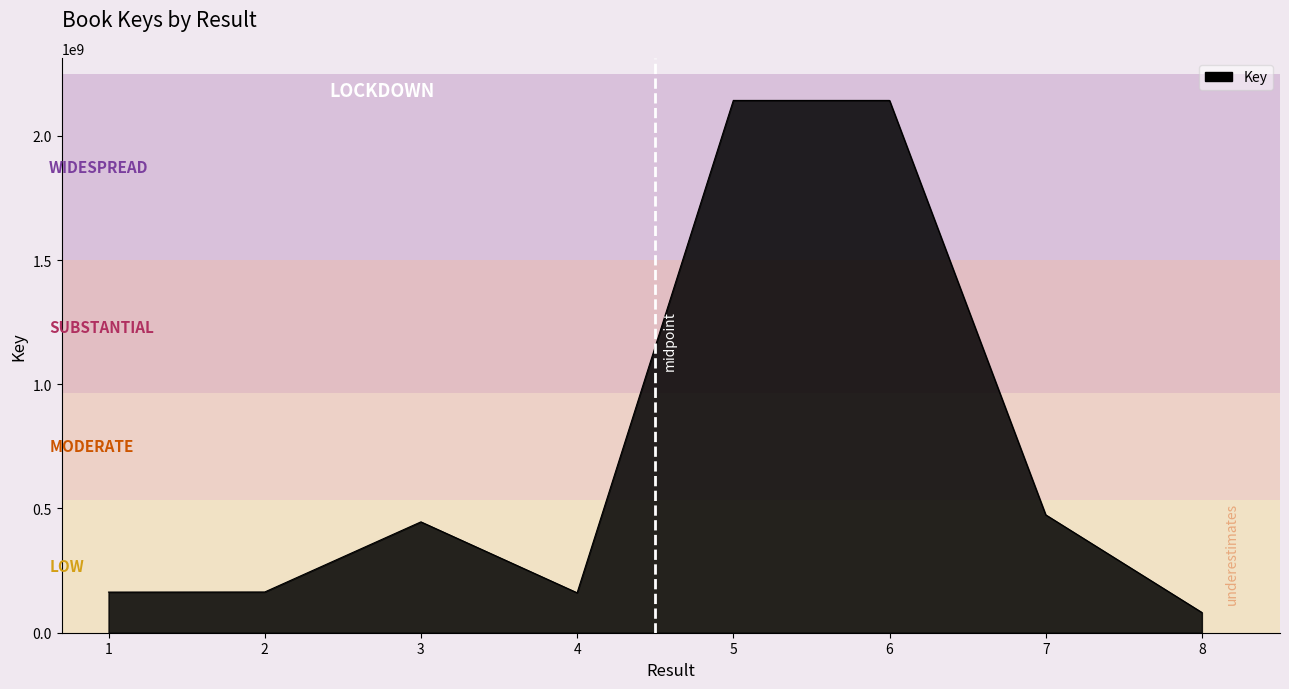

The value at 1 is 163494920. True or false?

True